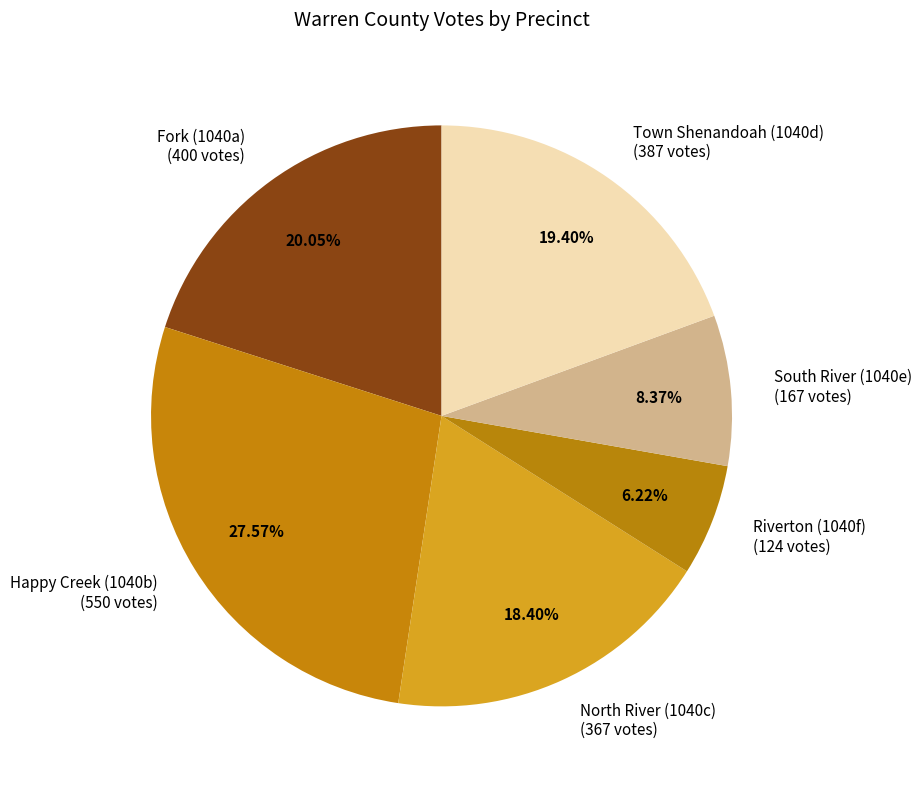

To the nearest percent, what is the combined percentage of Town Shenandoah (1040d) and South River (1040e)?

28%